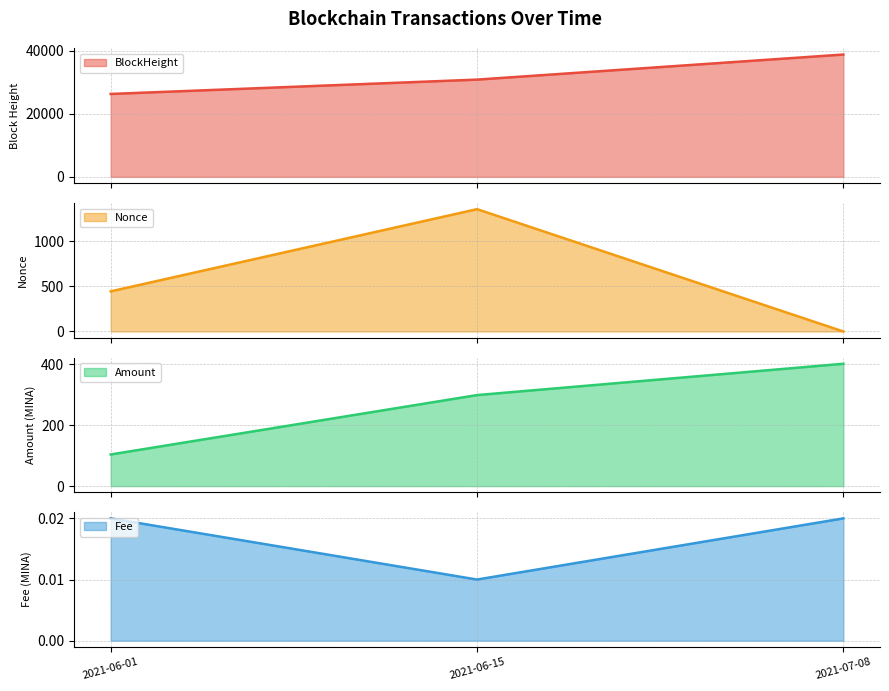

The BlockHeight line series shows 52435.4 at 2021-07-08. True or false?

False